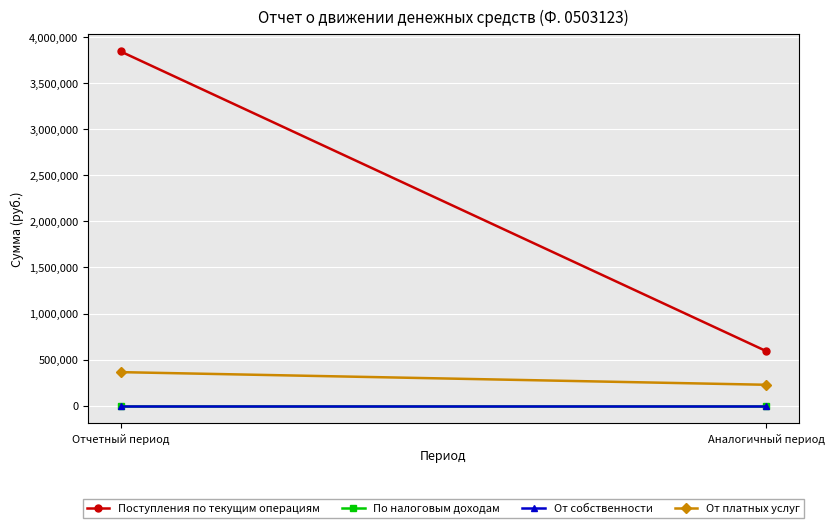

What are all the series names shown in the legend?

Поступления по текущим операциям, По налоговым доходам, От собственности, От платных услуг